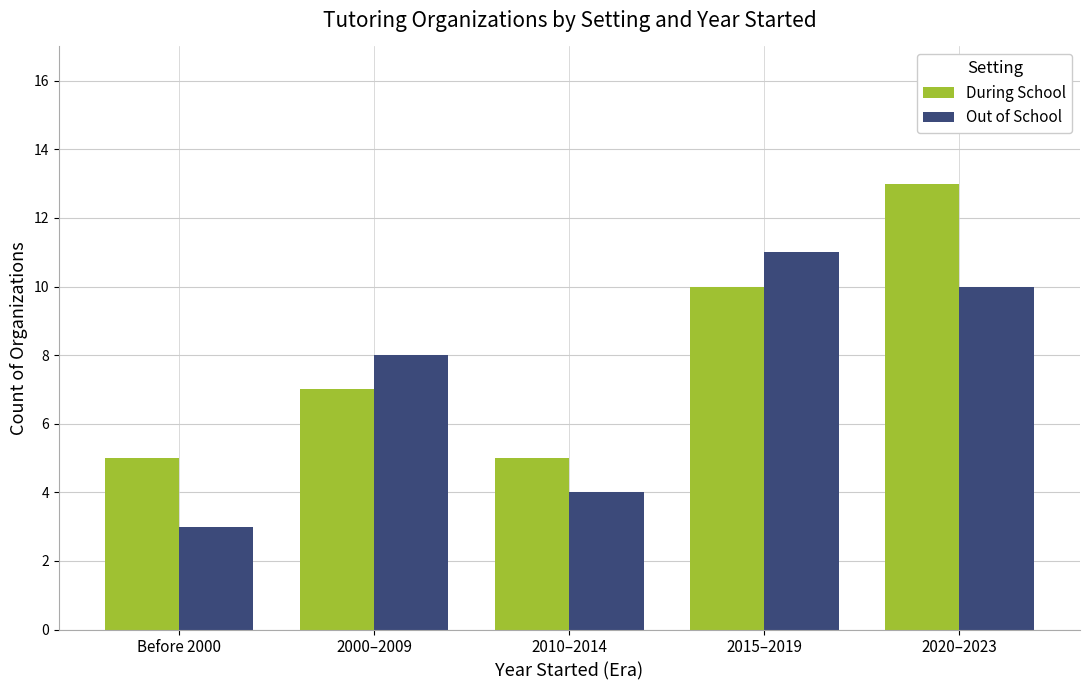

Does the chart contain any negative values?

No